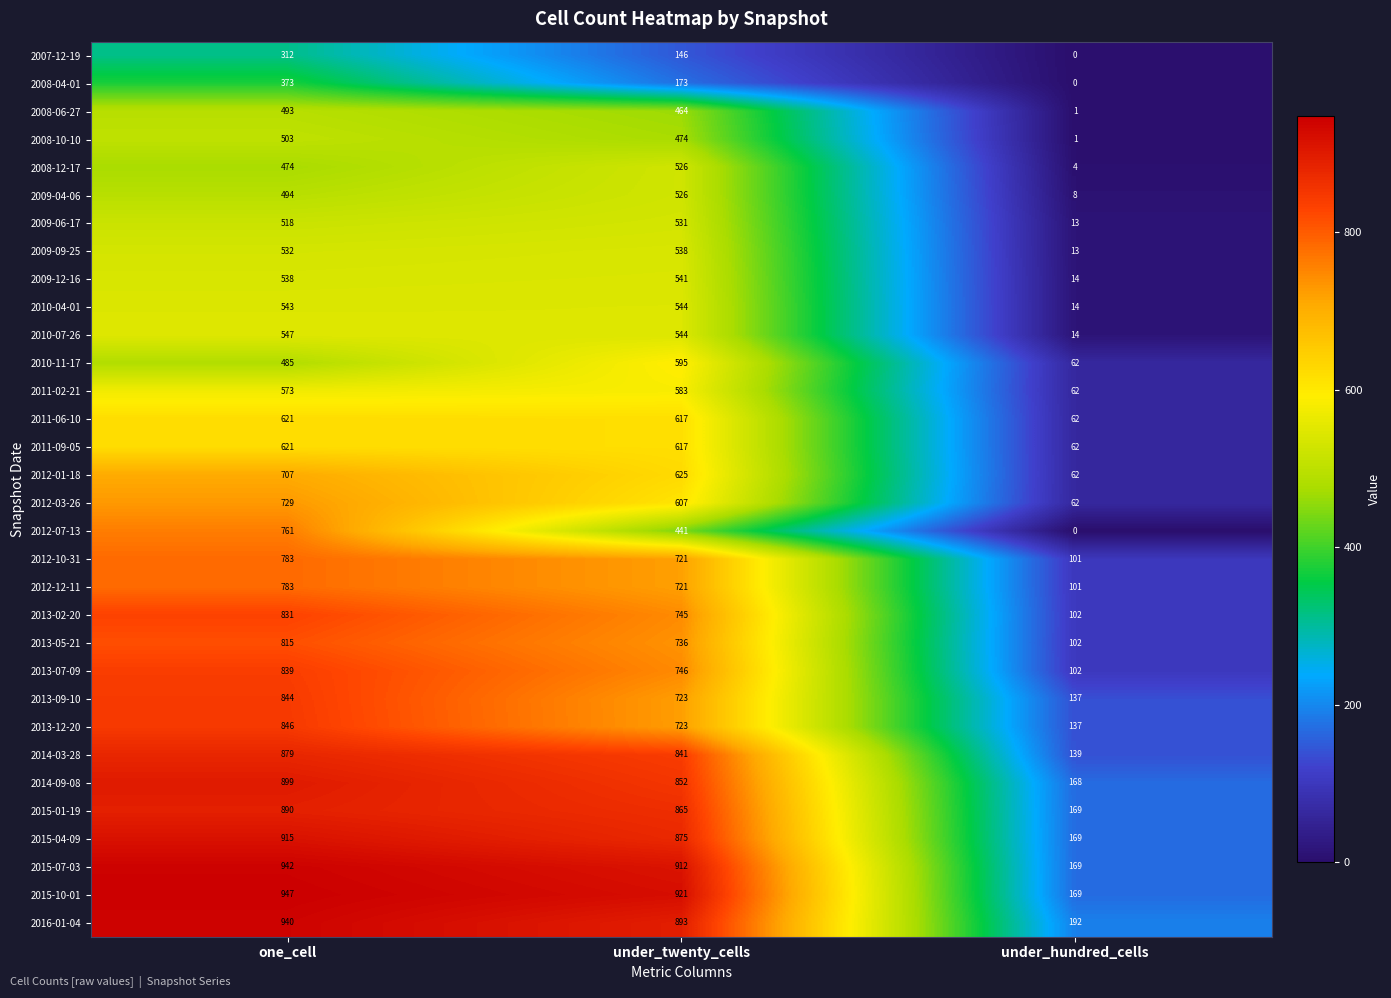

What is the total value across all series at one_cell?

21977